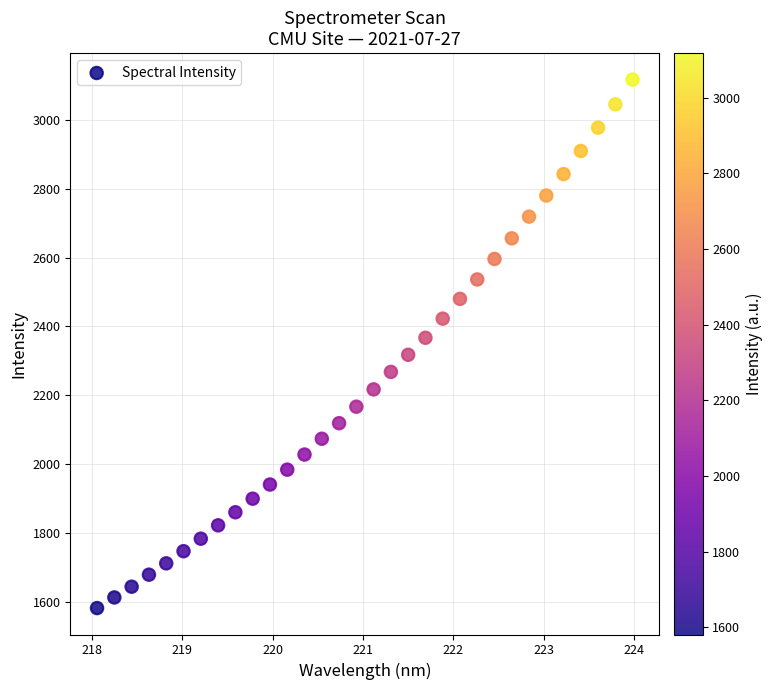

What is the range of X values (max minus min)?

5.9